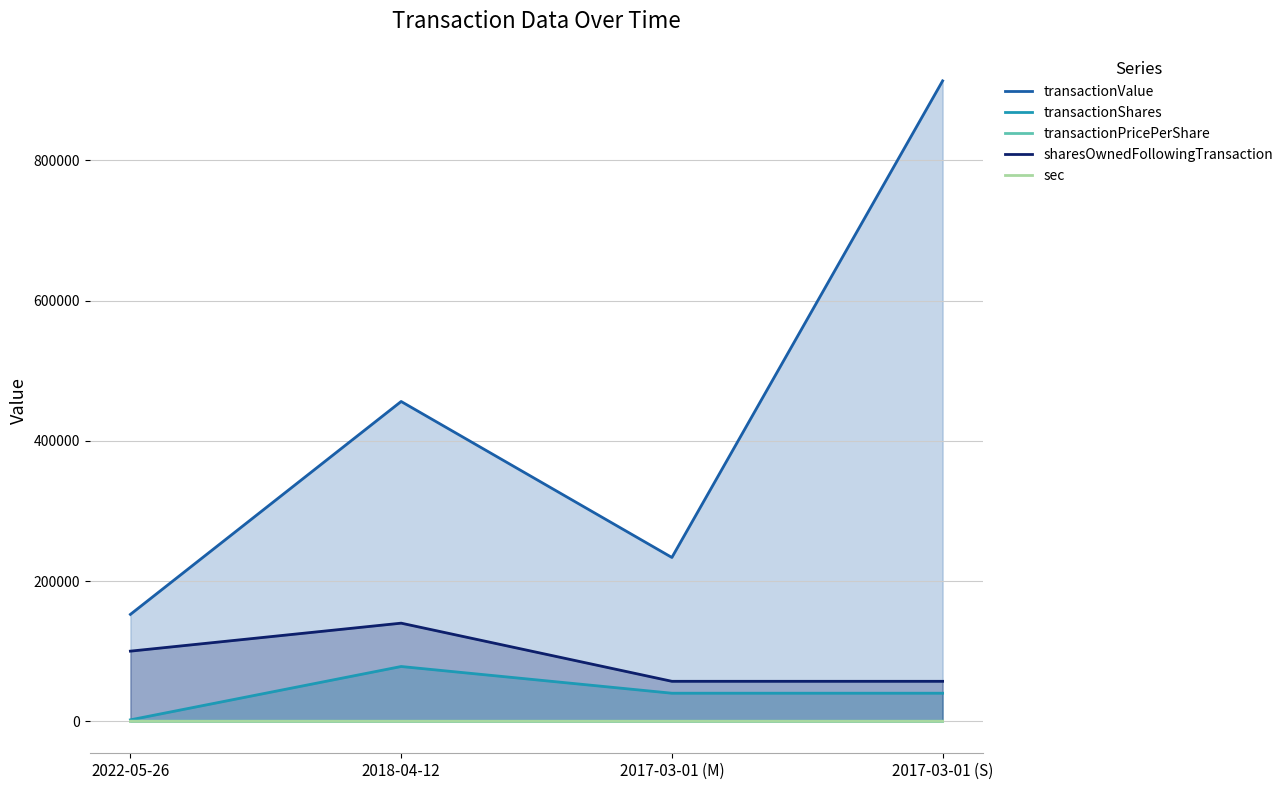

At which label does sharesOwnedFollowingTransaction reach its minimum?

2017-03-01 (M)